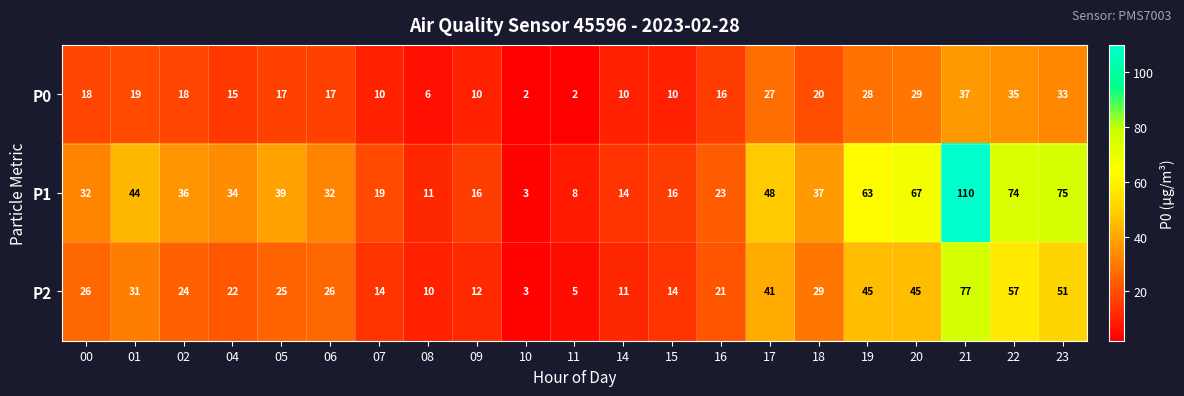

How many data points does each series have?

21